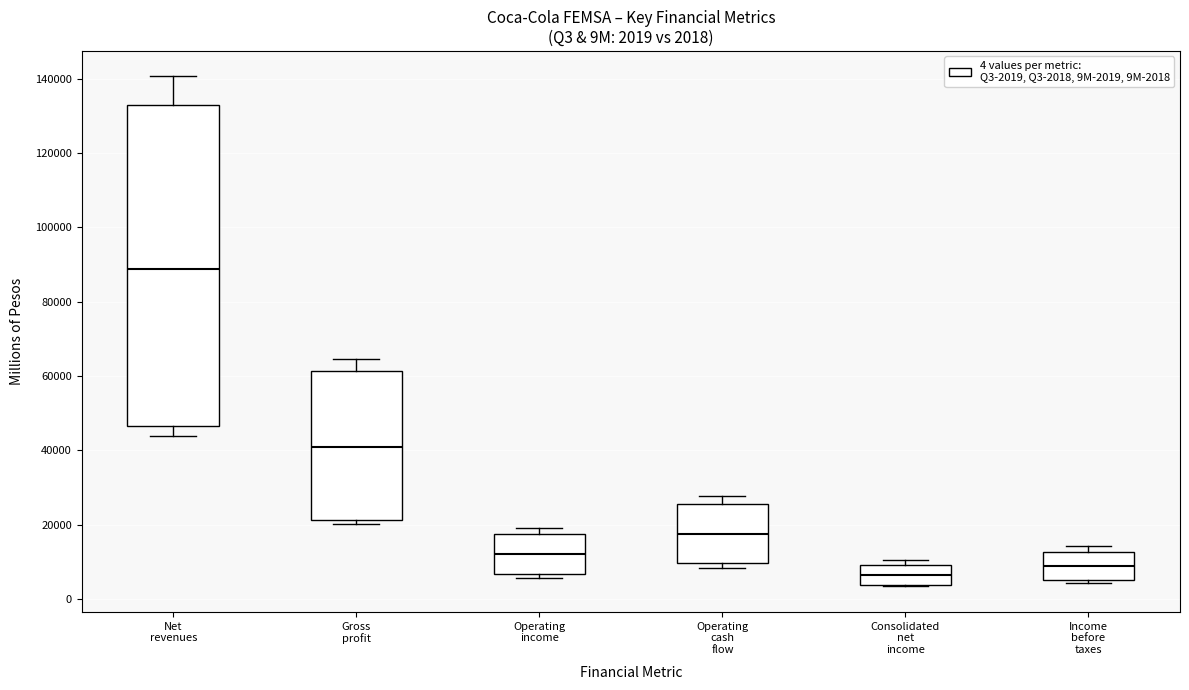

Which box is the tallest, from its lower edge to its upper edge?

Net revenues